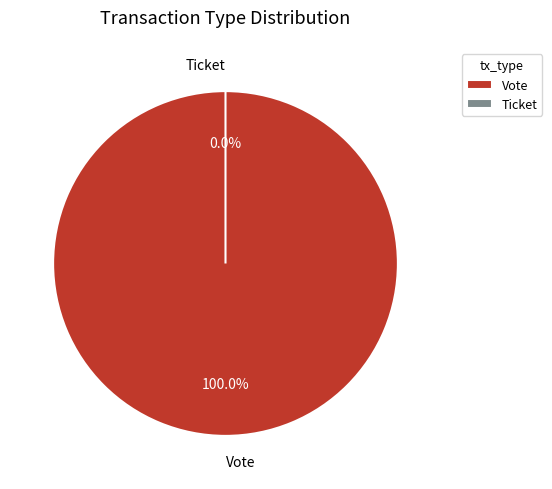

Is it true that Ticket is 1% of the pie?

False